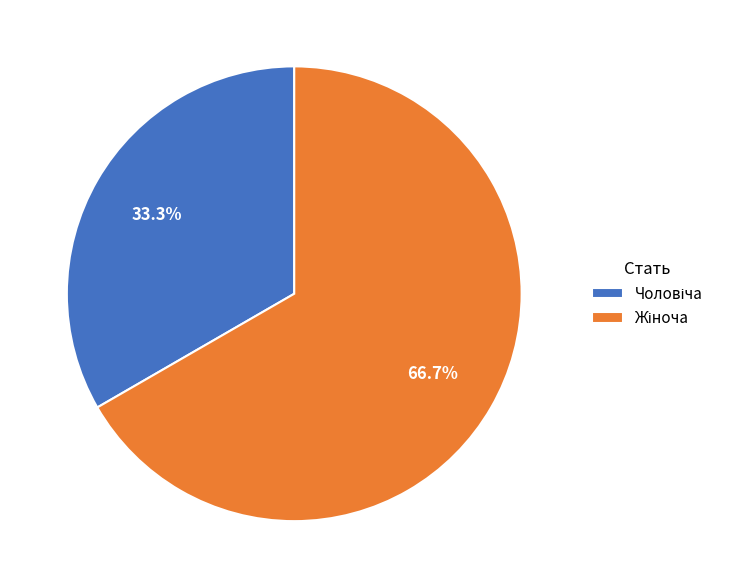

Is there a majority slice in this chart?

Yes